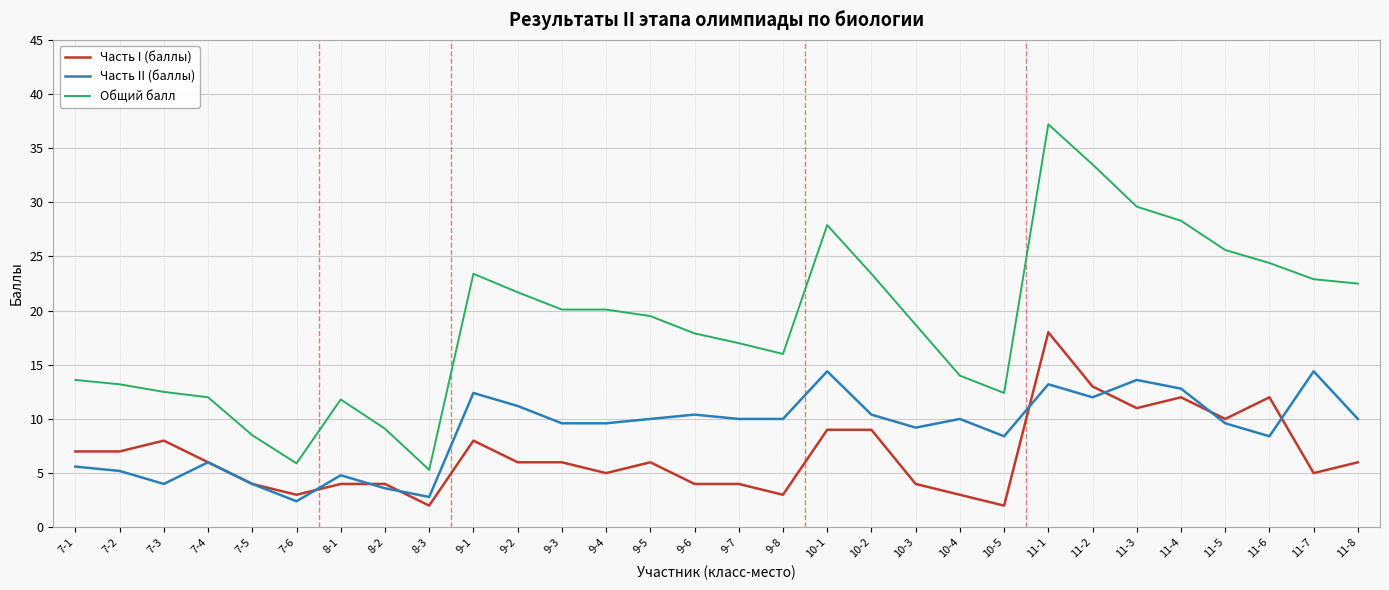

Between 11-6 and 11-8, which series saw the biggest shift?

Часть I (баллы)